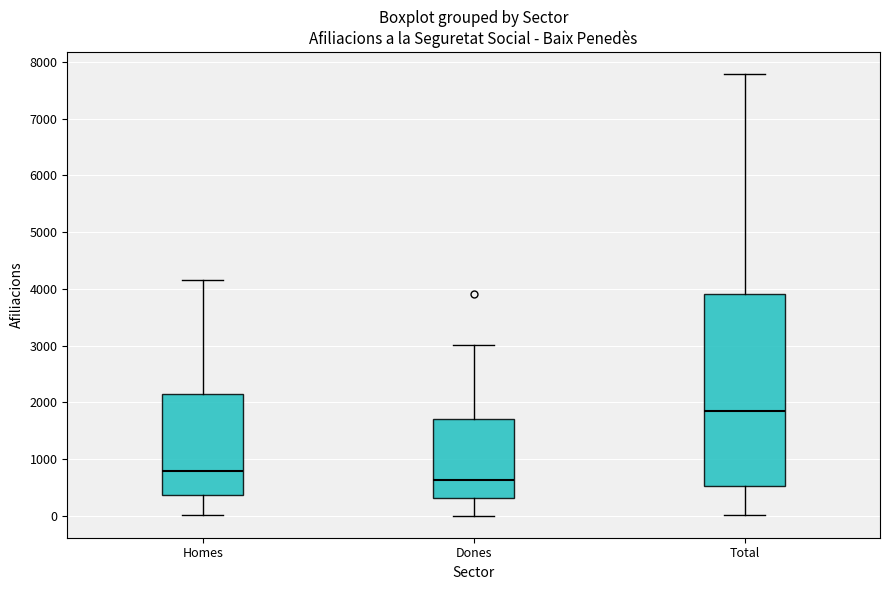

Reading left to right, transcribe this box plot: for each box, give where its median line is, the range the box spans, and where its two whiskers end, as read against the y-axis. The values are not printed on the chart, so give them approximately, as read against the axis.

Homes: median 800, box 400 to 2100, whiskers 0 to 4200
Dones: median 600, box 300 to 1700, whiskers 0 to 3000
Total: median 1900, box 500 to 3900, whiskers 0 to 7800